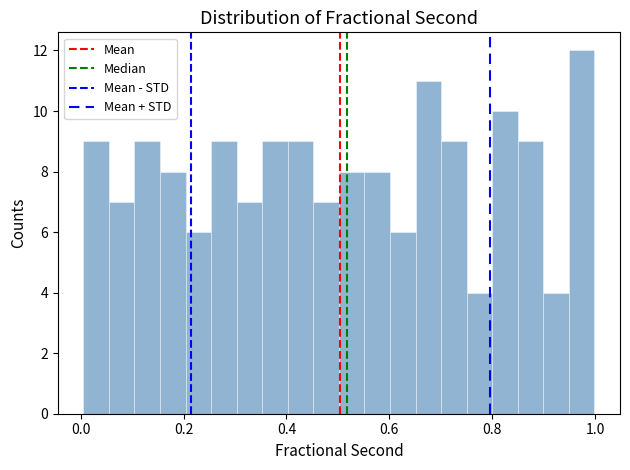

Around what value on the x-axis is the tallest bar? Give the approximate position of its centre, as read against the axis.

0.98